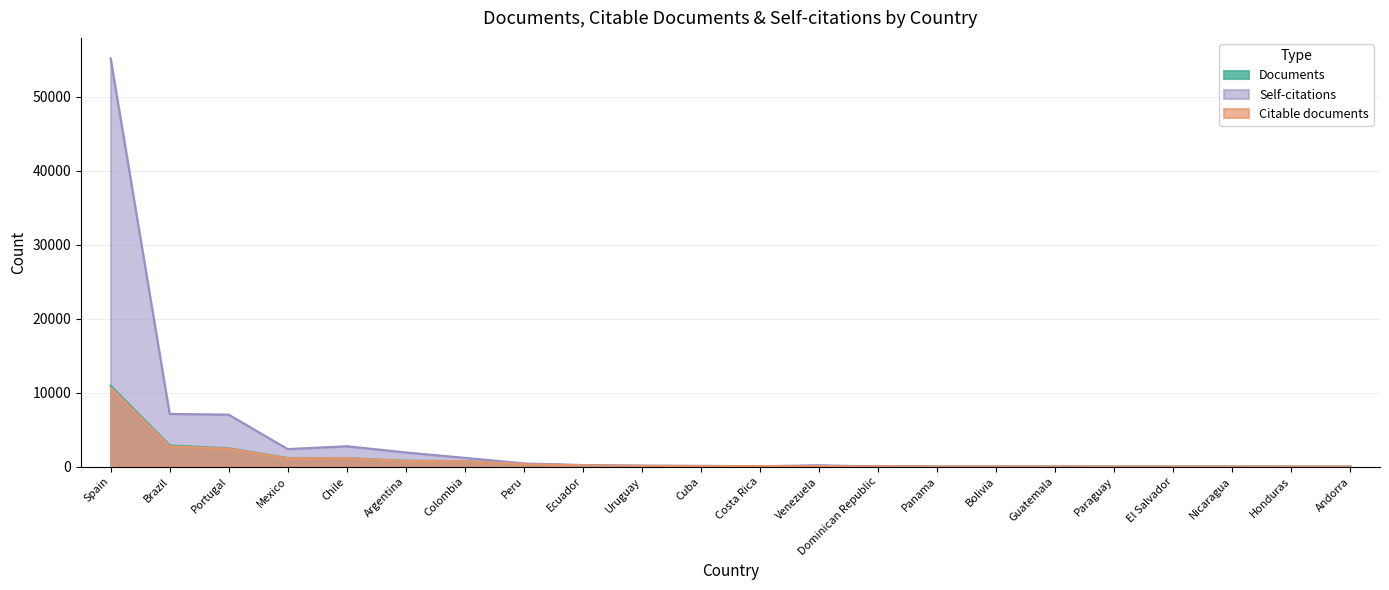

How many times do Self-citations and Documents cross each other?

5